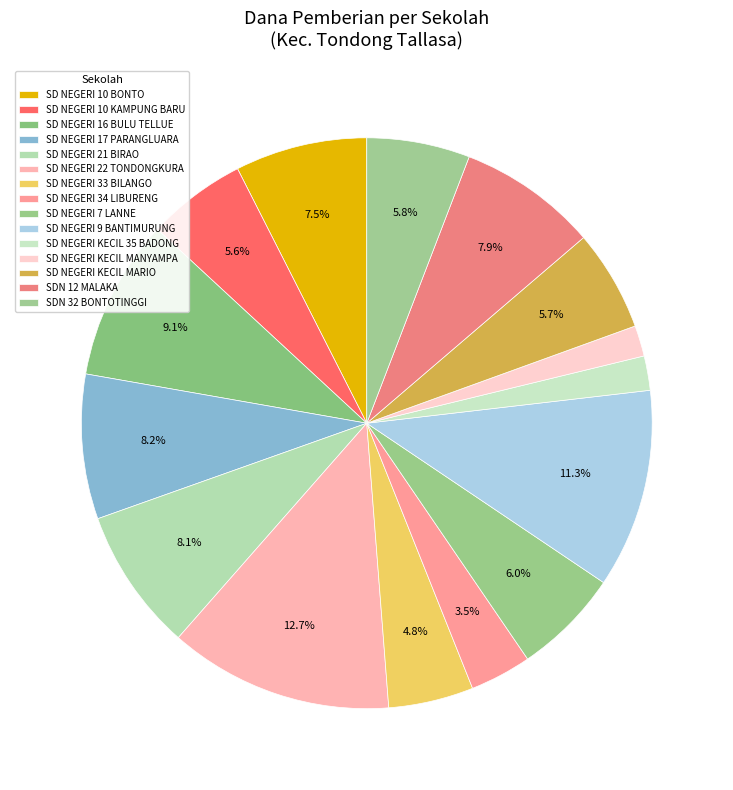

How many segments does this pie chart have?

15